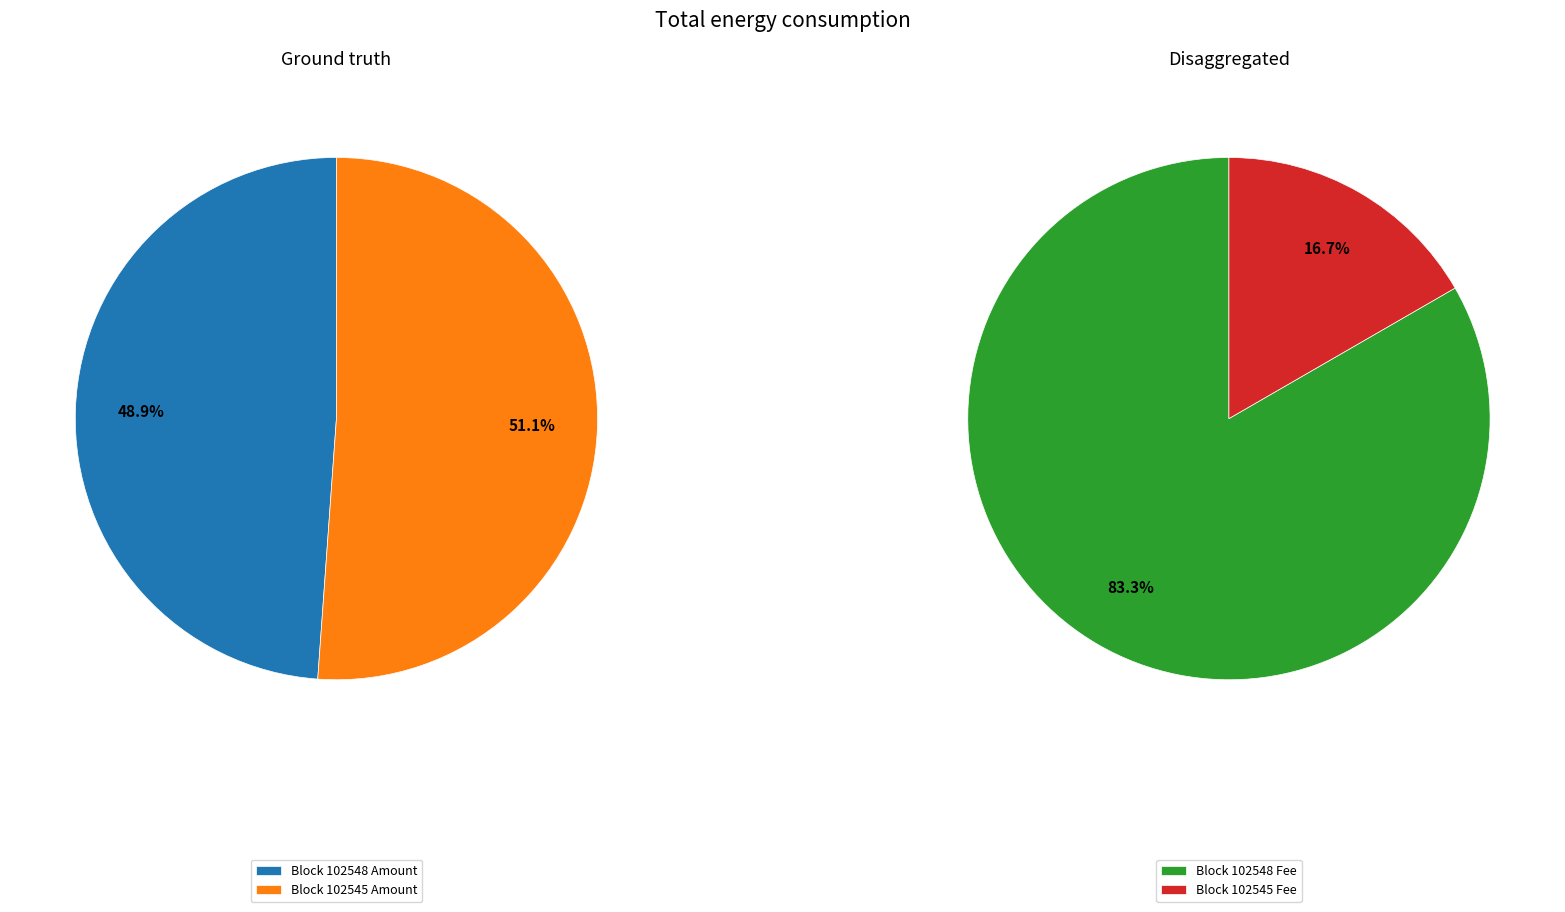

How many slices are in this pie chart?

2